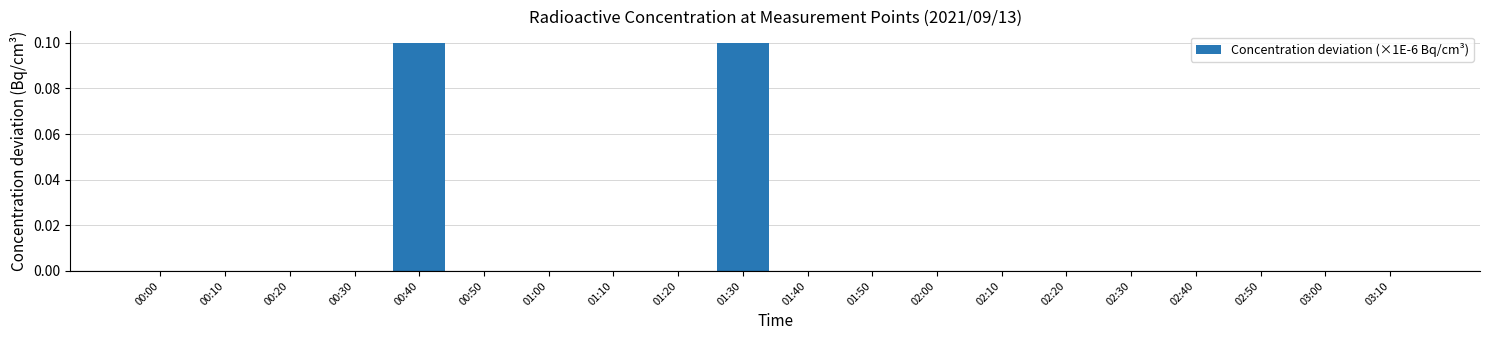

Is it true that the value at 01:50 is 0.0?

True